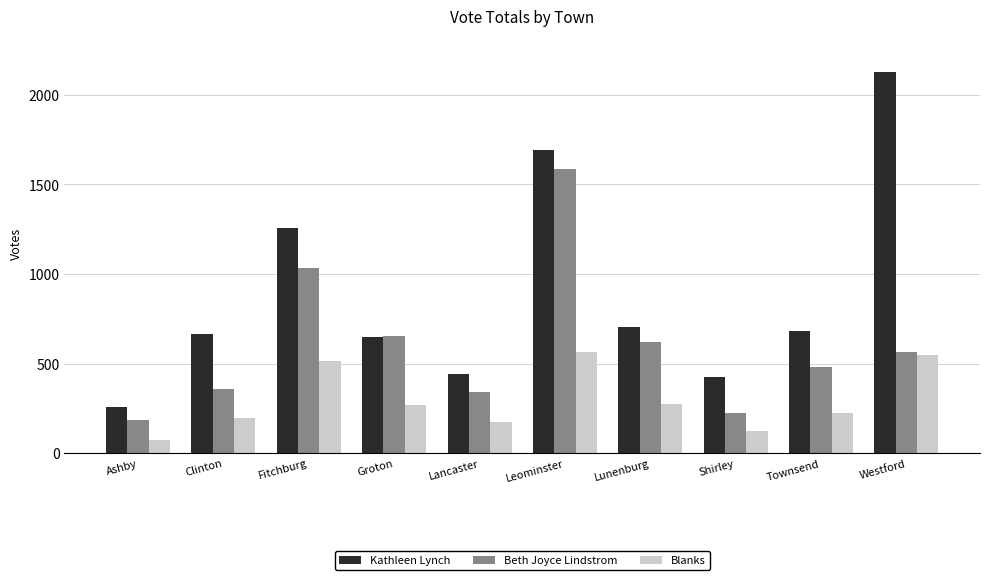

What position from the right is Westford?

1